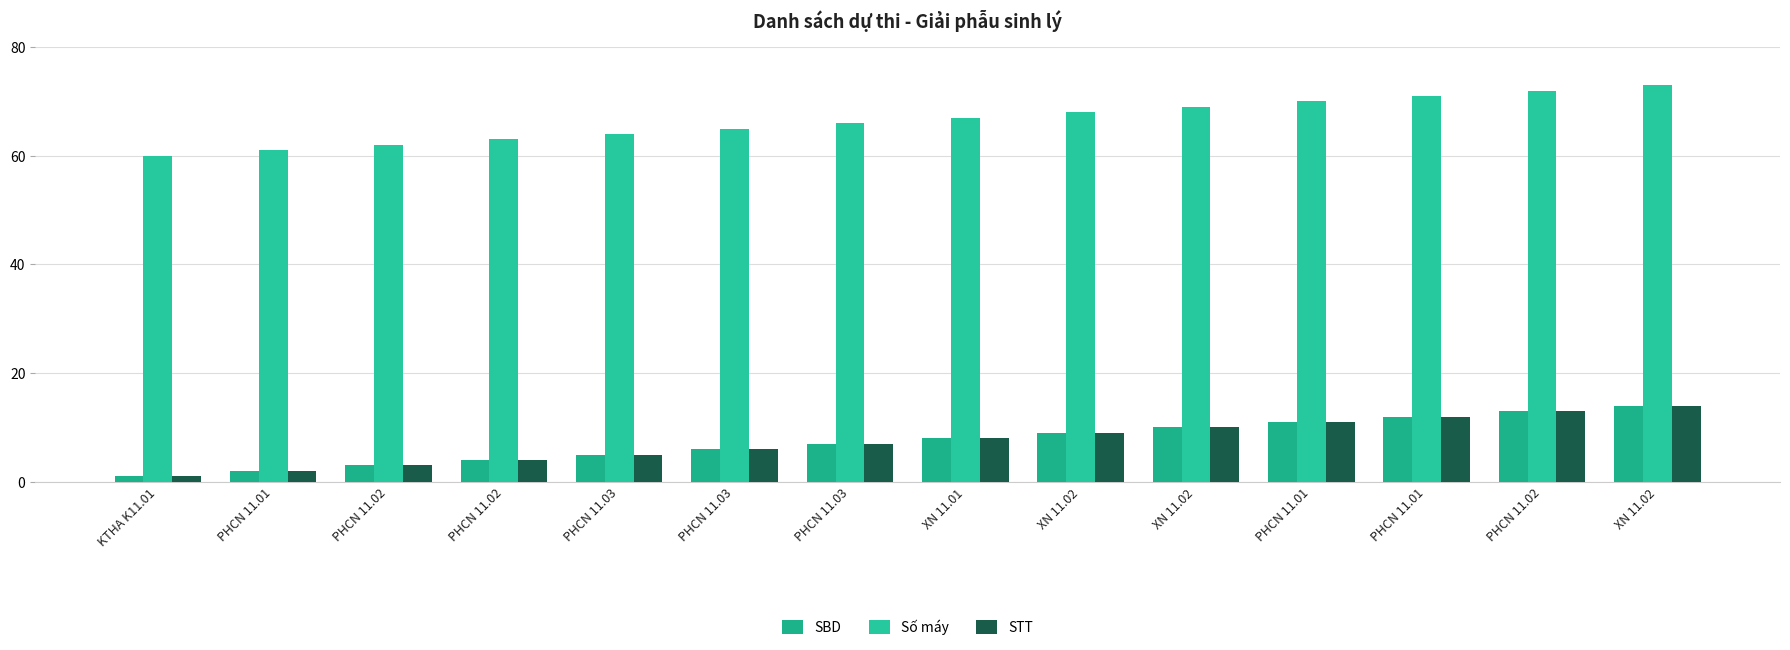

Are the bars grouped side by side (vs. stacked)?

Yes